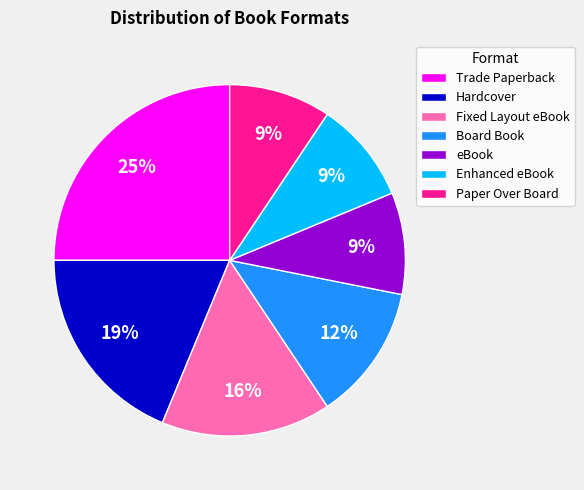

To the nearest percent, what percentage of the pie is Hardcover?

19%